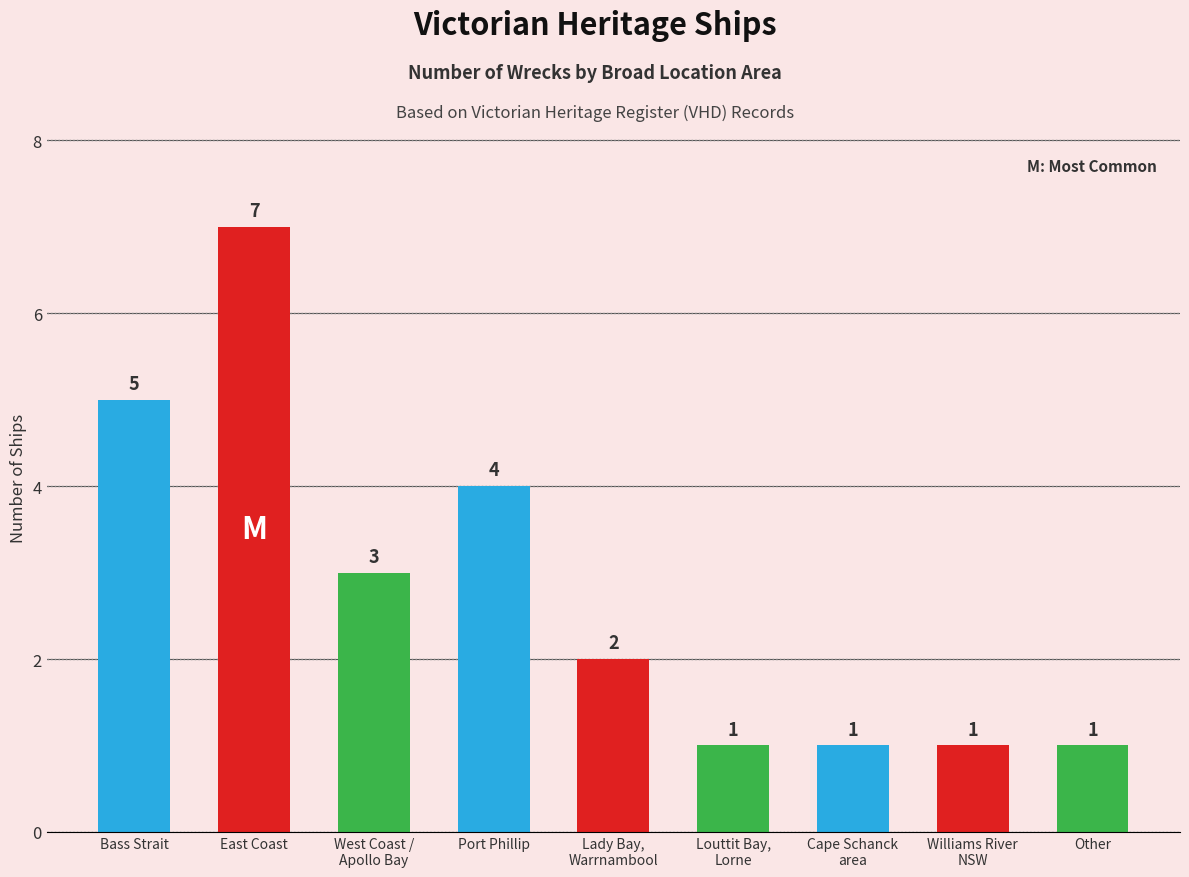

How many values are between 1 and 4?

7